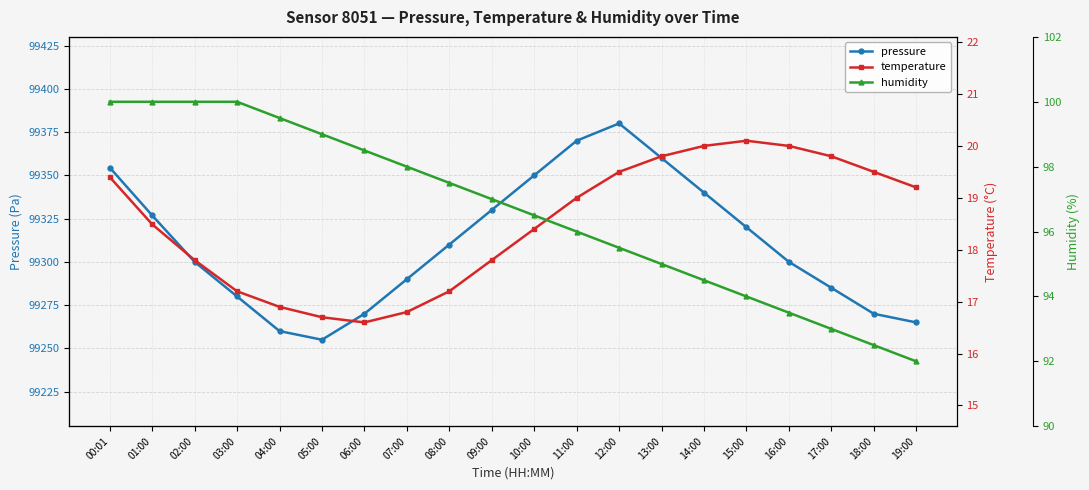

How many data points in temperature are less than 19?

10